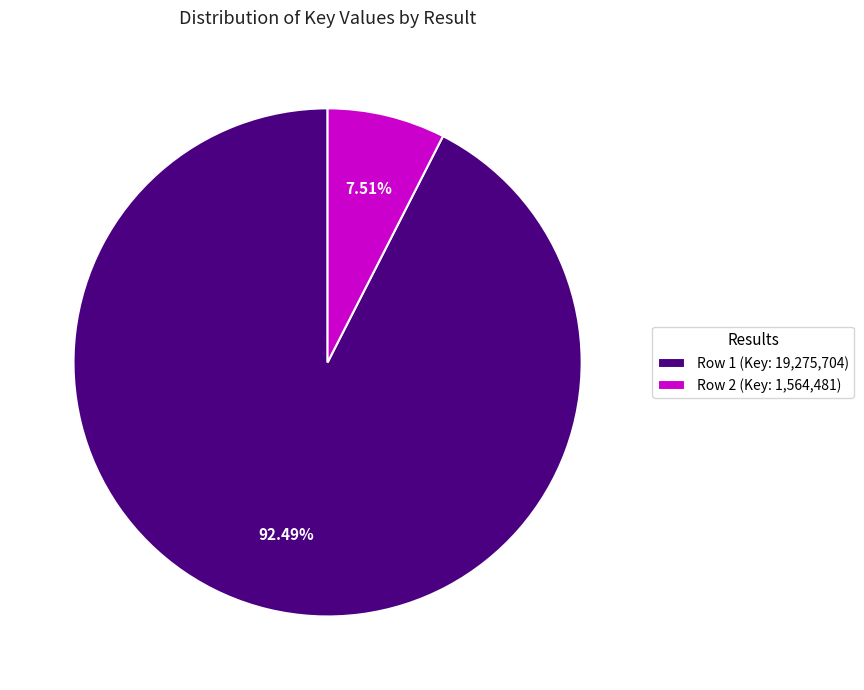

Rank the categories by value from lowest to highest.

Row 2, Row 1